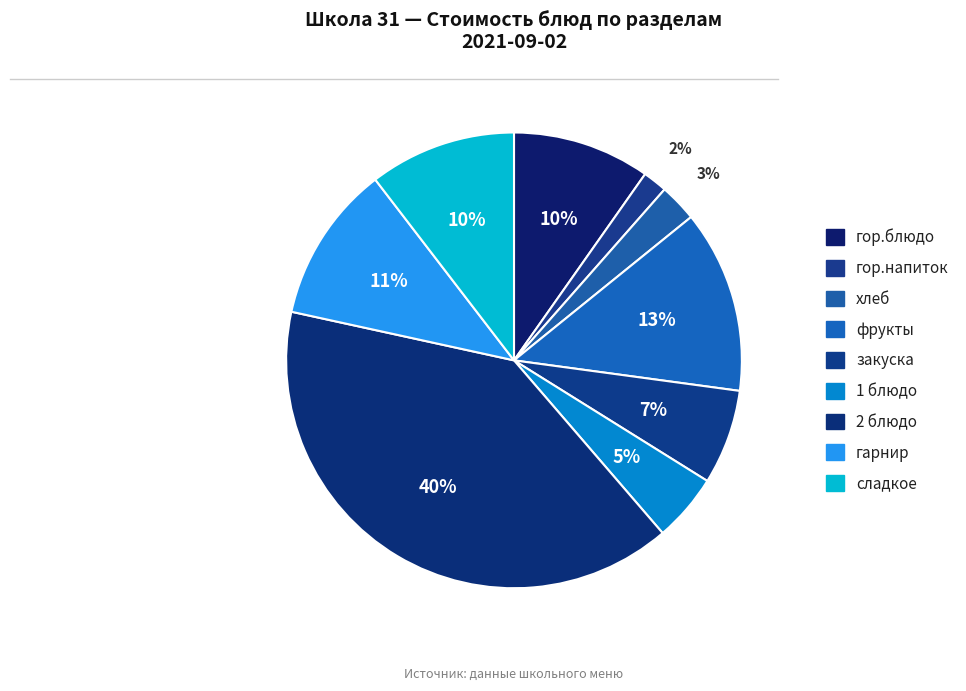

How many slices are in this pie chart?

9